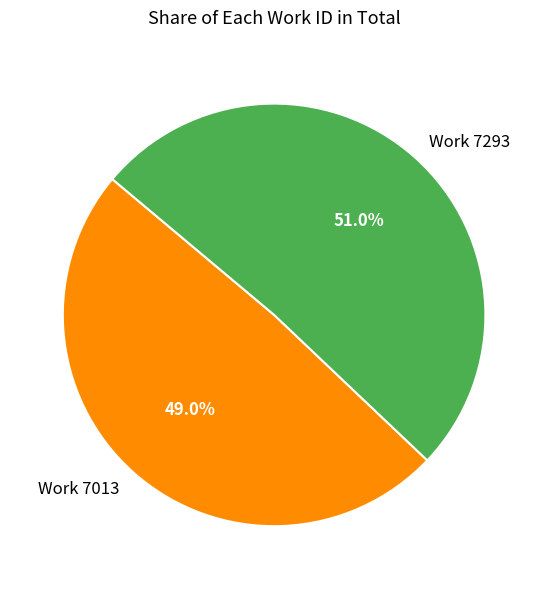

What percentage do Work 7013 and Work 7293 together represent?

100.0%